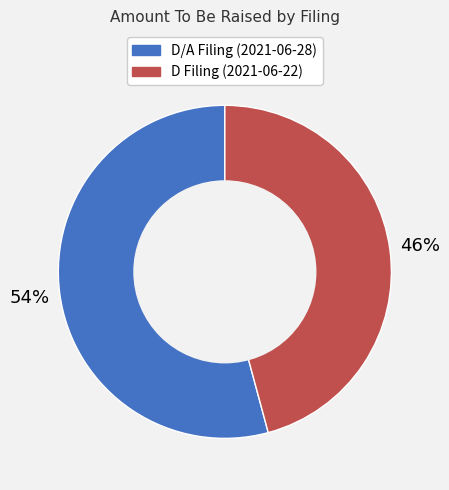

Is there any slice that represents more than half of the pie?

Yes